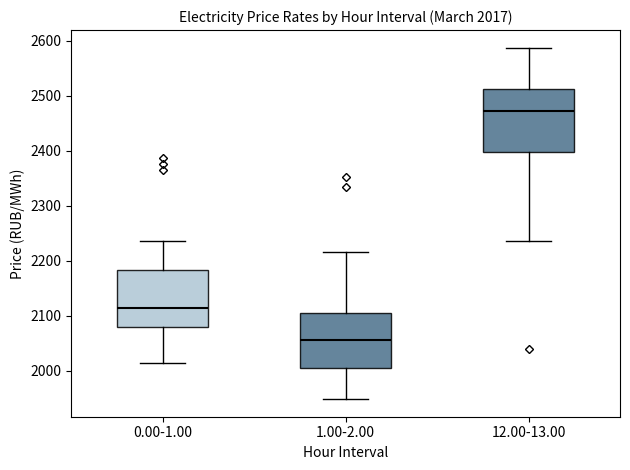

Which box is the tallest, from its lower edge to its upper edge?

12.00-13.00